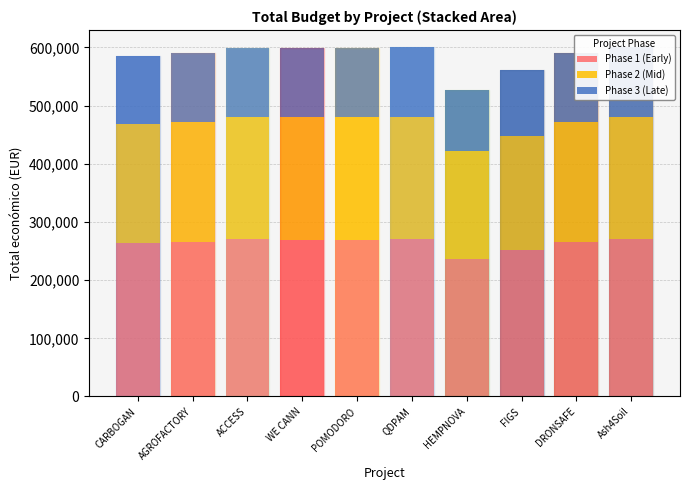

At how many categories does at least one series exceed 204352?

10